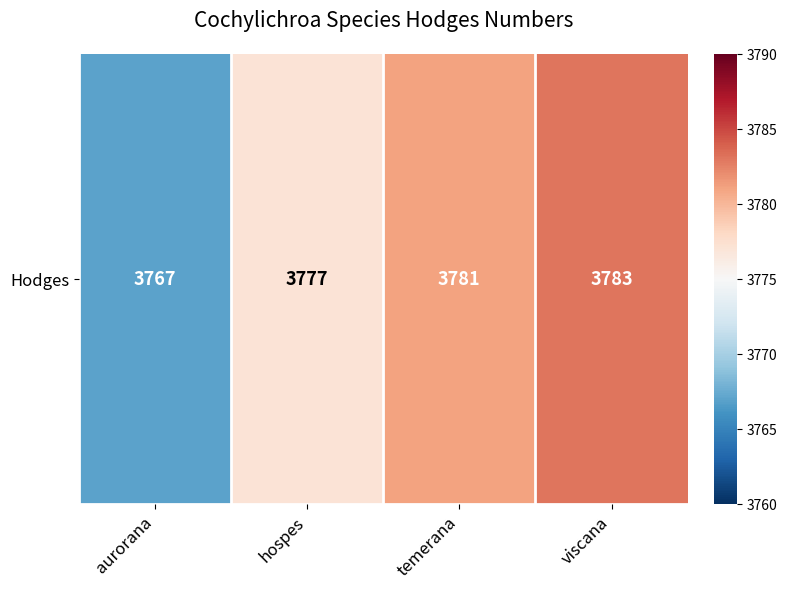

Which category has the highest value across all series?

viscana